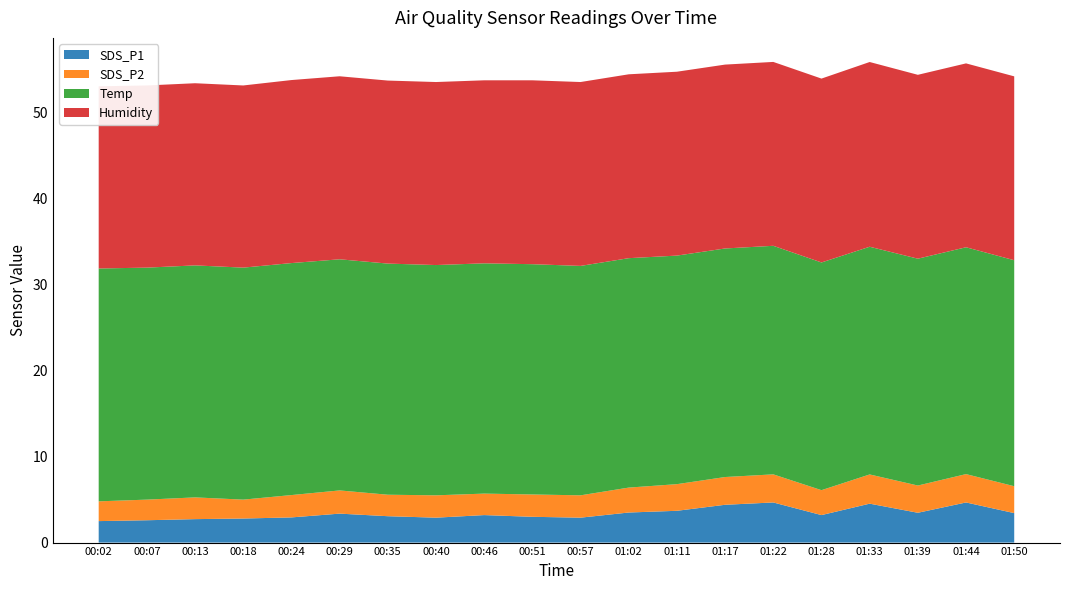

Reading left to right, transcribe all the data shown in this chart.

SDS_P1: 00:02=2.5	00:07=2.6	00:13=2.7	00:18=2.8	00:24=2.9	00:29=3.4	00:35=3.1	00:40=2.9	00:46=3.2	00:51=3.0	00:57=2.9	01:02=3.5	01:11=3.7	01:17=4.4	01:22=4.7	01:28=3.2	01:33=4.5	01:39=3.5	01:44=4.7	01:50=3.4
SDS_P2: 00:02=2.3	00:07=2.4	00:13=2.5	00:18=2.2	00:24=2.6	00:29=2.7	00:35=2.5	00:40=2.6	00:46=2.5	00:51=2.6	00:57=2.6	01:02=2.9	01:11=3.1	01:17=3.2	01:22=3.3	01:28=2.9	01:33=3.4	01:39=3.2	01:44=3.3	01:50=3.1
Temp: 00:02=27.1	00:07=27.0	00:13=27.0	00:18=27.0	00:24=27.0	00:29=26.9	00:35=26.9	00:40=26.8	00:46=26.8	00:51=26.8	00:57=26.7	01:02=26.7	01:11=26.6	01:17=26.6	01:22=26.6	01:28=26.5	01:33=26.5	01:39=26.4	01:44=26.4	01:50=26.3
Humidity: 00:02=21.2	00:07=21.2	00:13=21.2	00:18=21.2	00:24=21.3	00:29=21.3	00:35=21.3	00:40=21.3	00:46=21.3	00:51=21.4	00:57=21.4	01:02=21.4	01:11=21.4	01:17=21.4	01:22=21.4	01:28=21.4	01:33=21.5	01:39=21.4	01:44=21.4	01:50=21.4